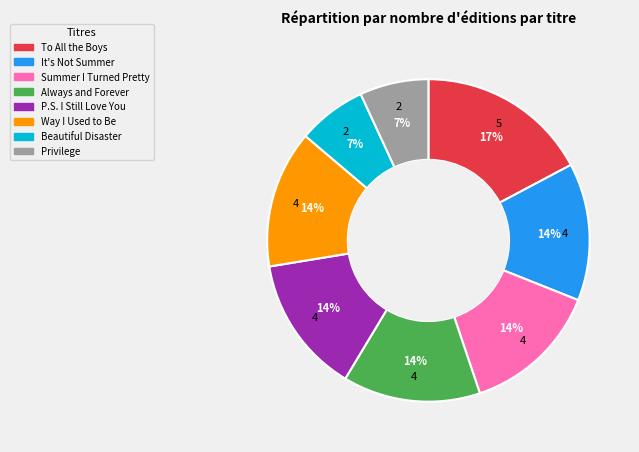

Is there a majority slice in this chart?

No